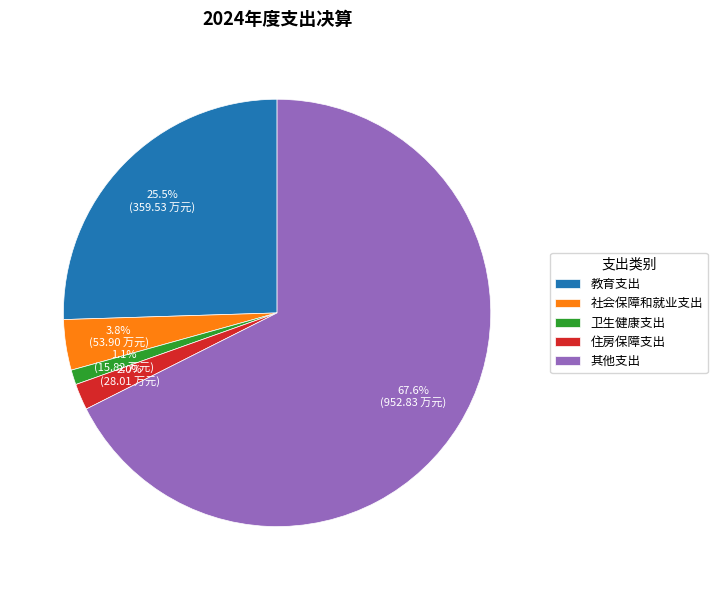

The 其他支出 slice represents 54% of the pie. True or false?

False